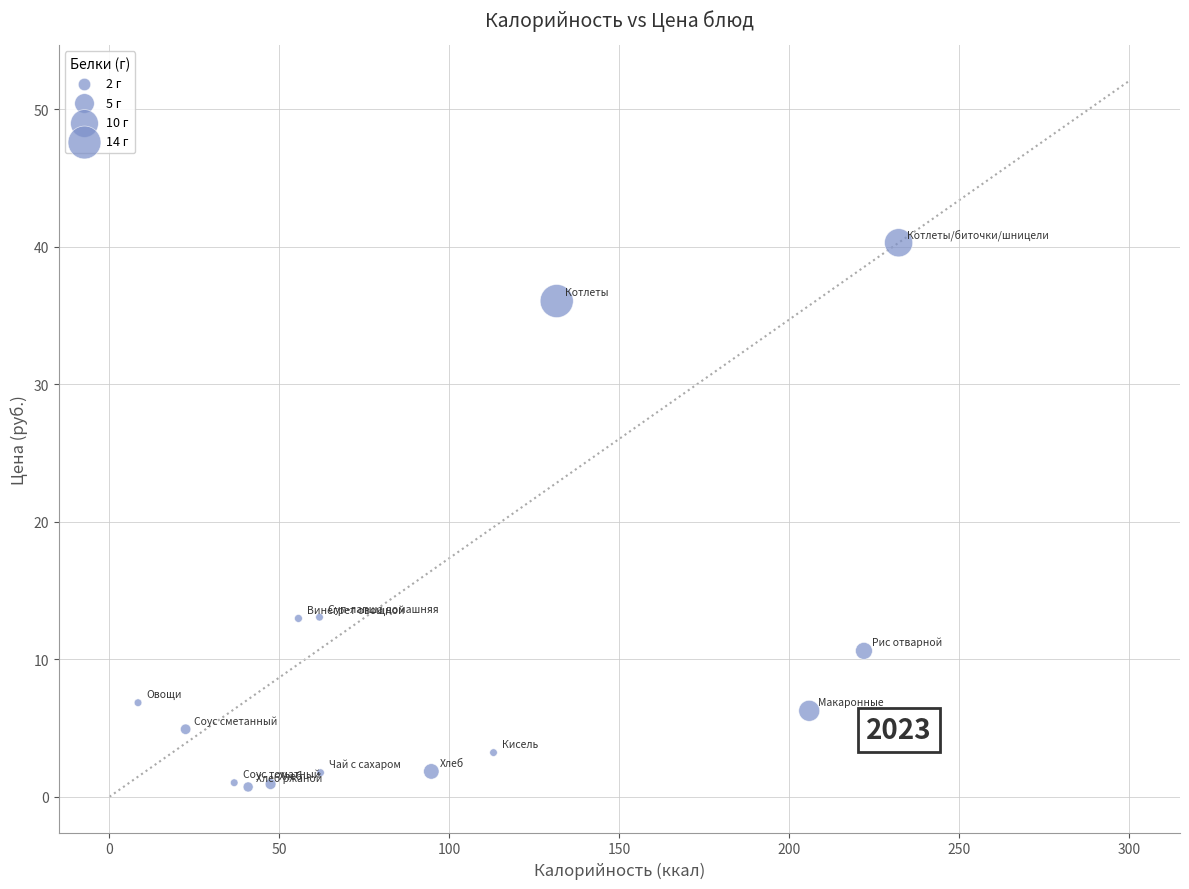

What is the range of X values (max minus min)?

223.8